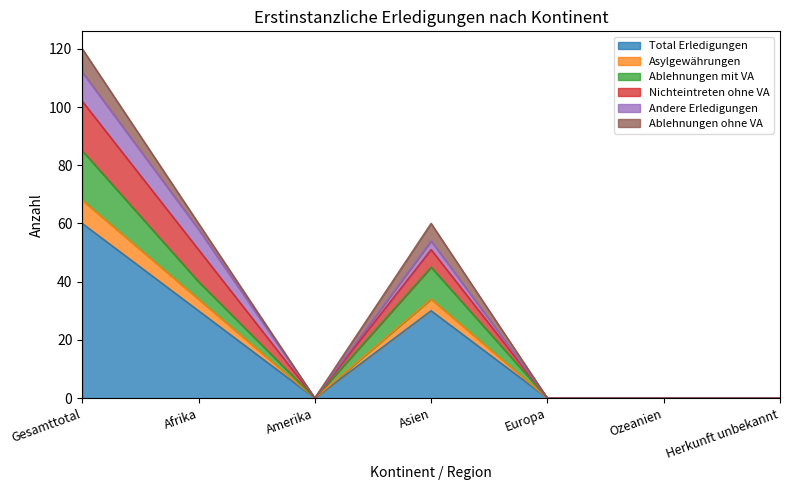

How many lines are shown in the chart?

6